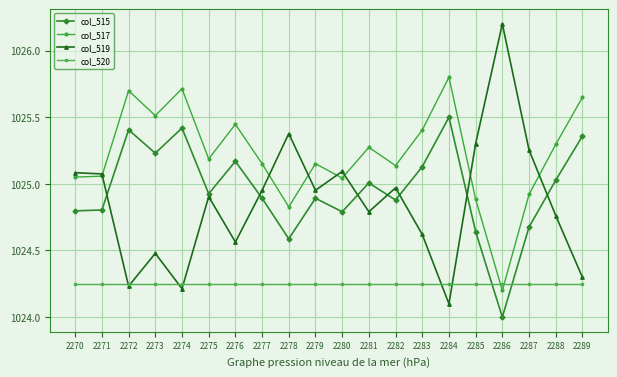

At which label does col_517 first exceed 1025?

2270